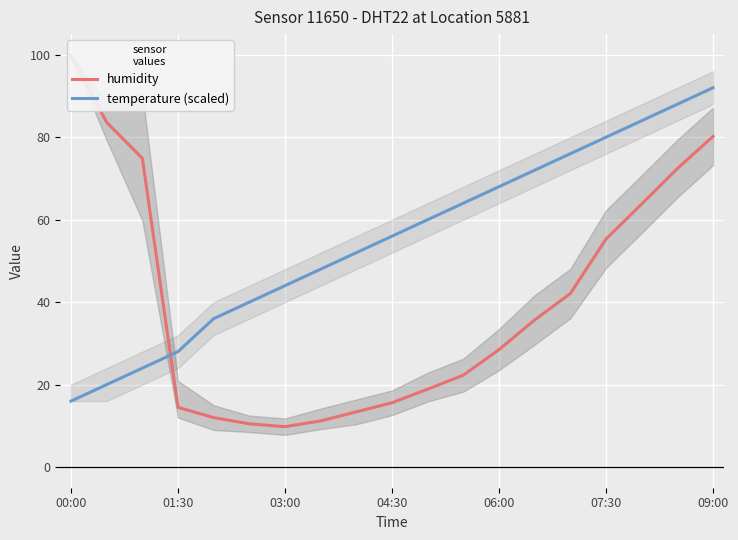

How many data points in temperature (scaled) are less than 56?

9